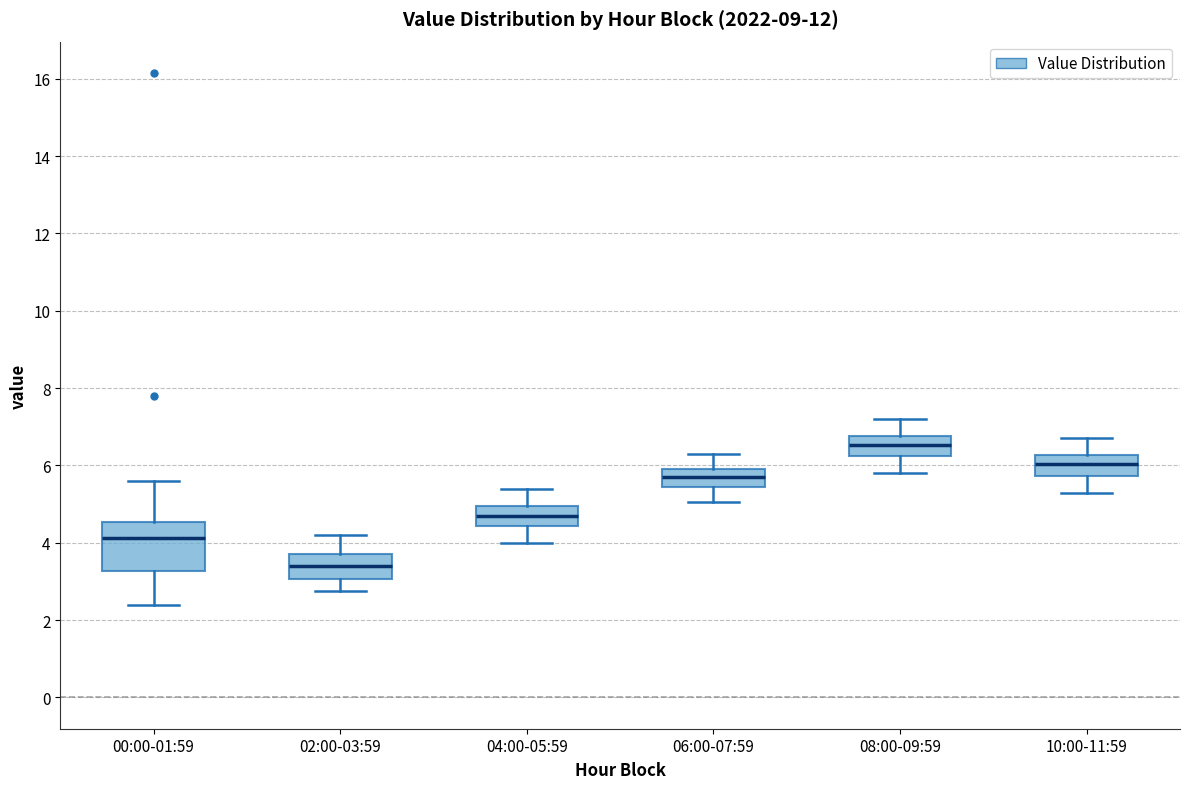

Comparing the boxes themselves (not the whiskers), which one is the tallest?

00:00-01:59